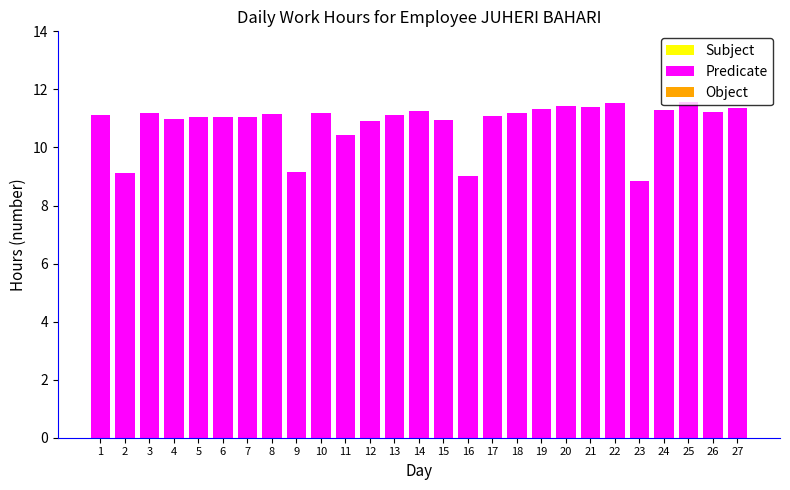

What is the maximum value shown in the chart?

11.6